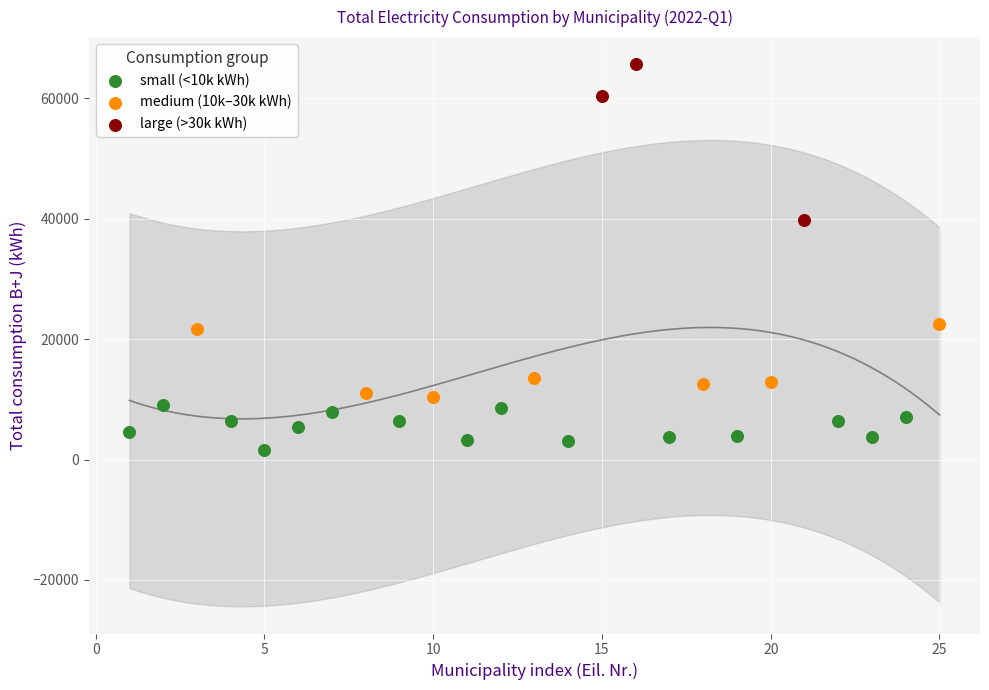

Which series has the widest spread of Y values?

large (>30k kWh)